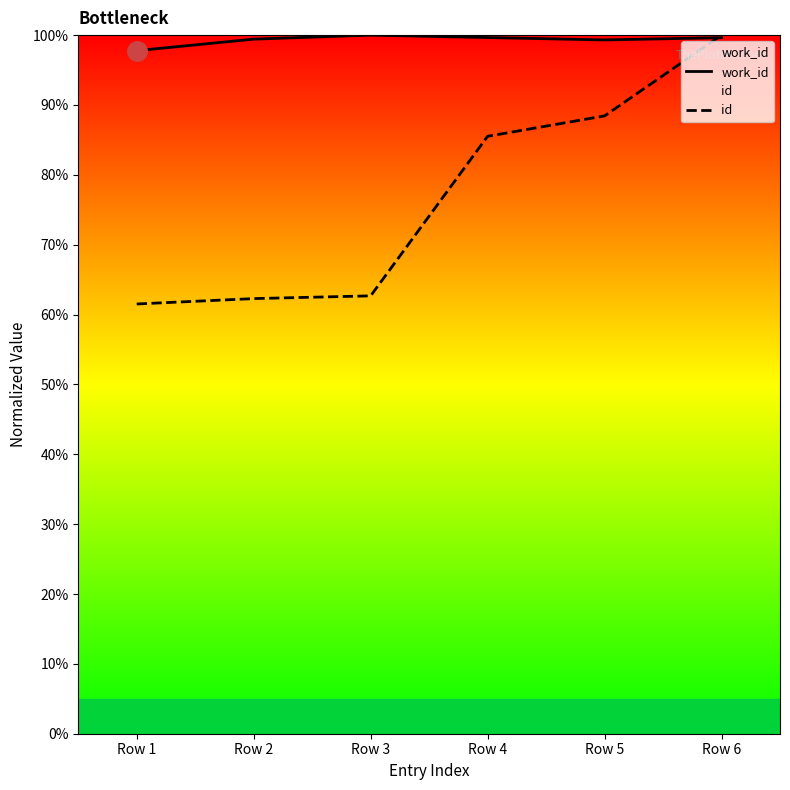

Where does the id series first go above 85?

Row 4